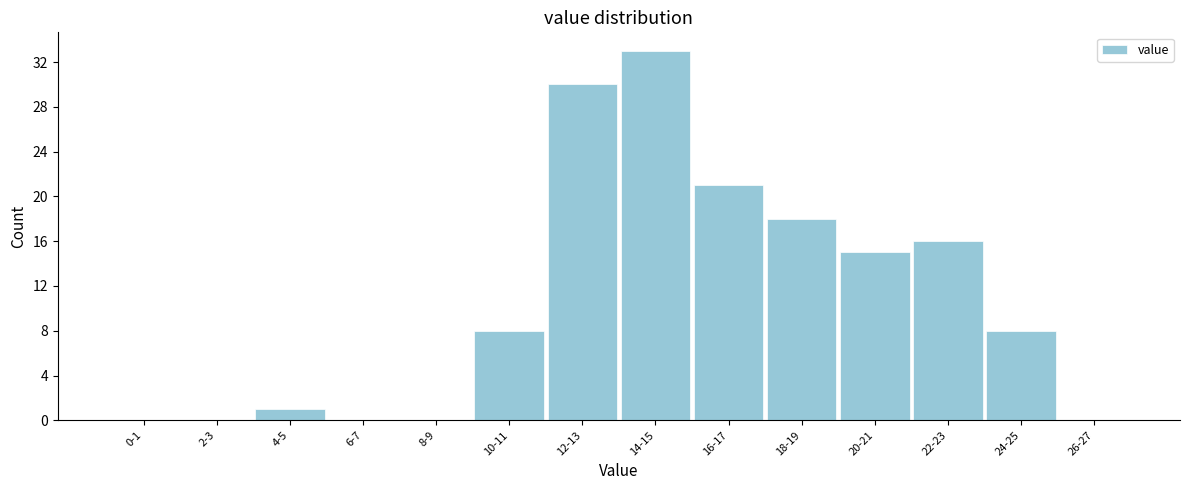

Reading left to right, transcribe all the data shown in this chart.

0-1=0	2-3=0	4-5=1	6-7=0	8-9=0	10-11=8	12-13=30	14-15=33	16-17=21	18-19=18	20-21=15	22-23=16	24-25=8	26-27=0